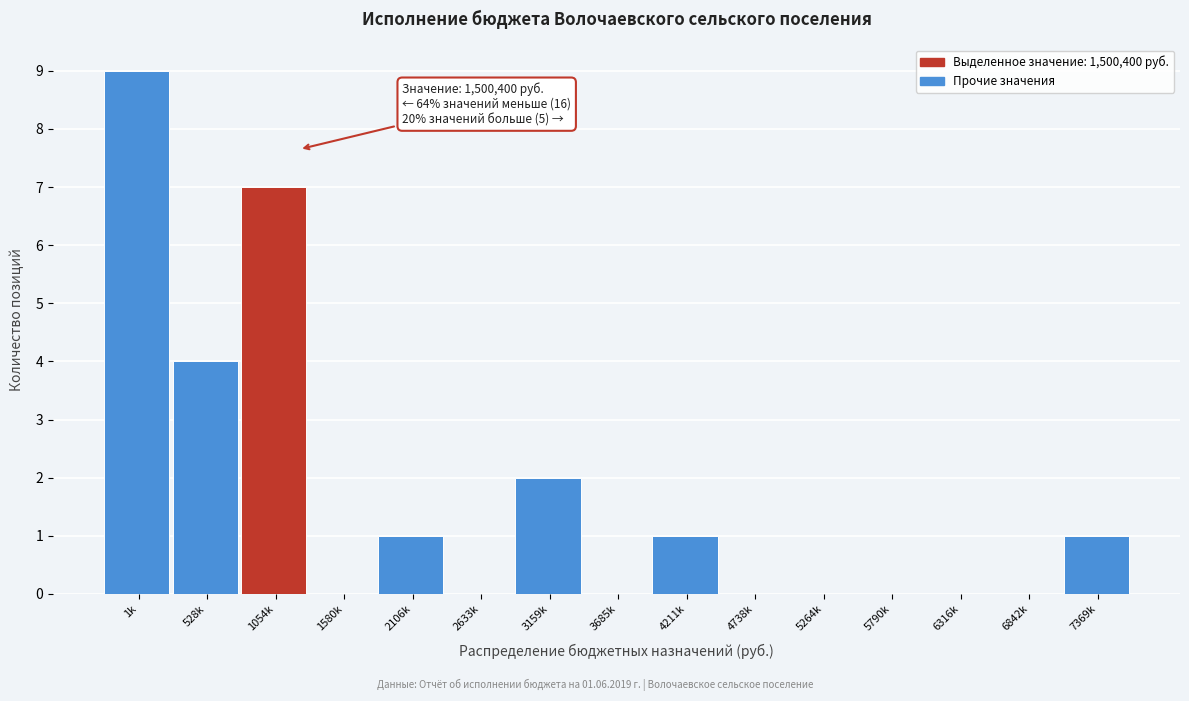

Reading right to left, transcribe all the data shown in this chart.

7369k=1	6842k=0	6316k=0	5790k=0	5264k=0	4738k=0	4211k=1	3685k=0	3159k=2	2633k=0	2106k=1	1580k=0	1054k=7	528k=4	1k=9